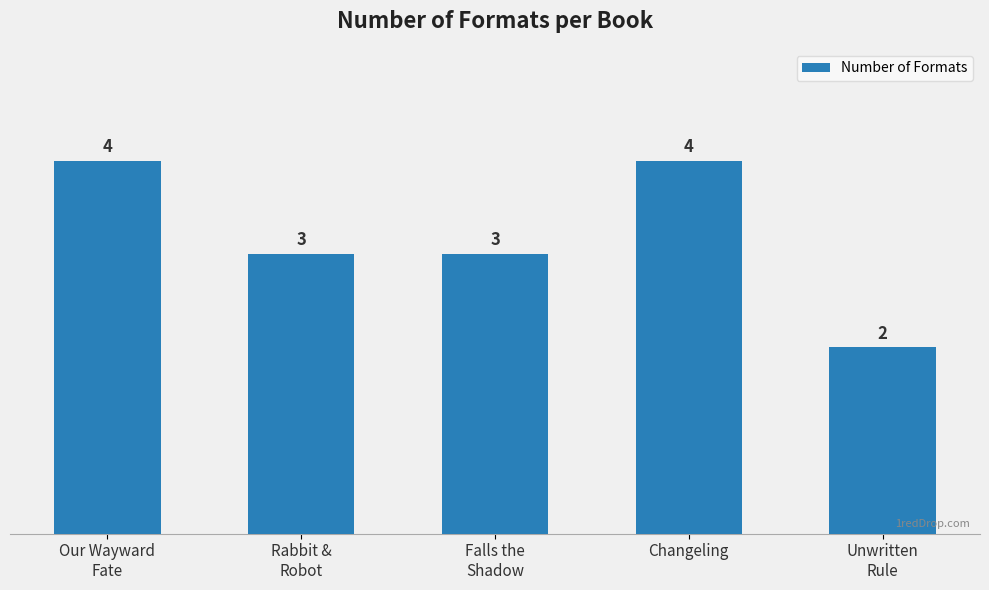

Reading left to right, what are all the values shown in this chart?

4	3	3	4	2